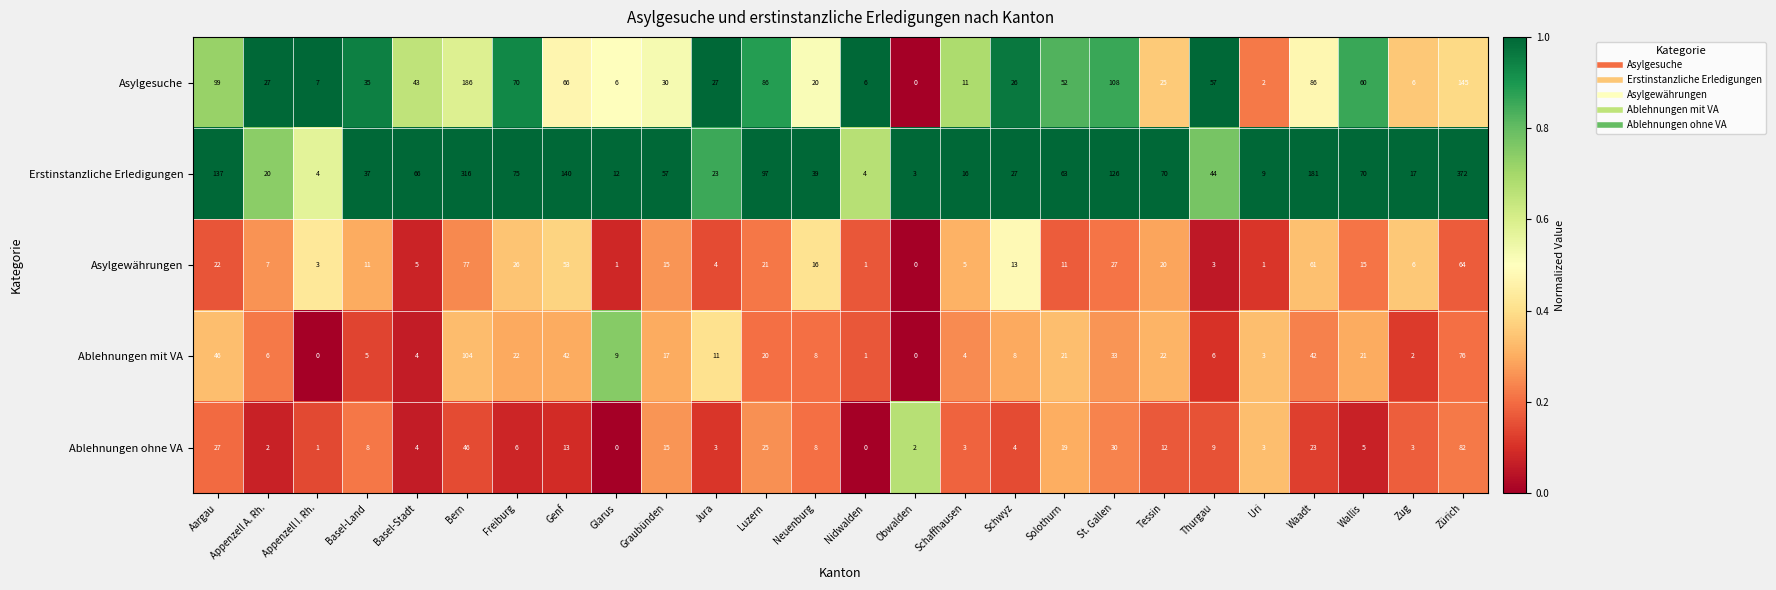

At which category does the chart reach its peak across all series?

Zürich